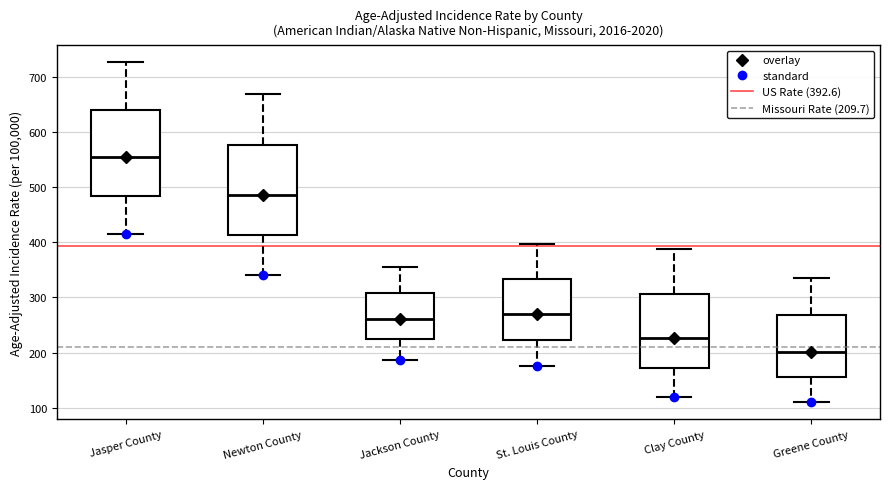

Which box has the lowest median line?

Greene County